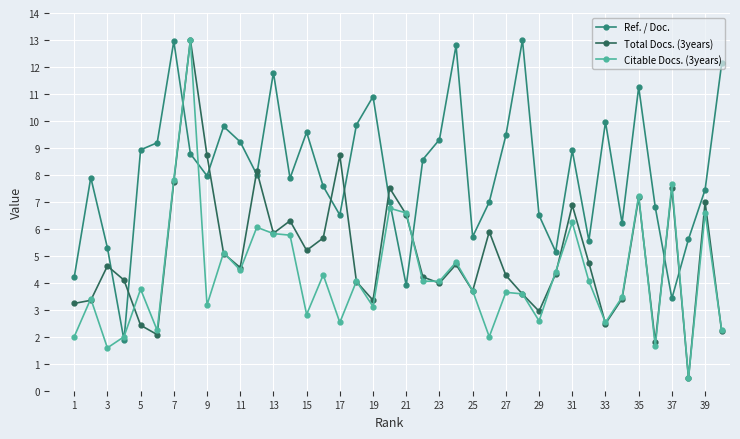

Which series has the largest range (max minus min)?

Total Docs. (3years)